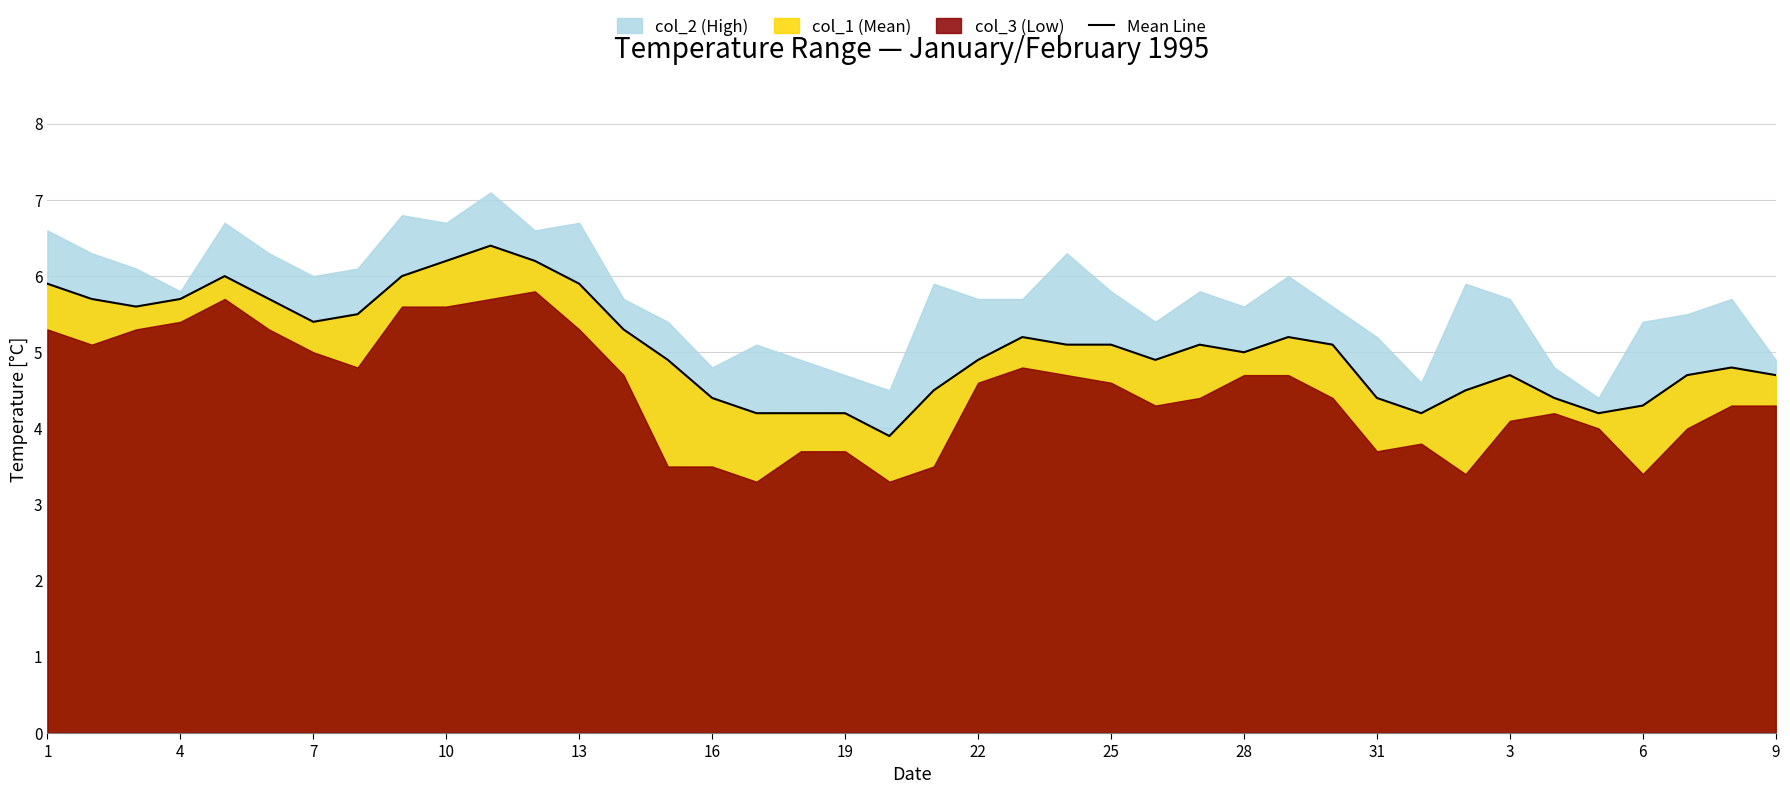

True or false: Mean Line has a value of 4.7 at 9.

True